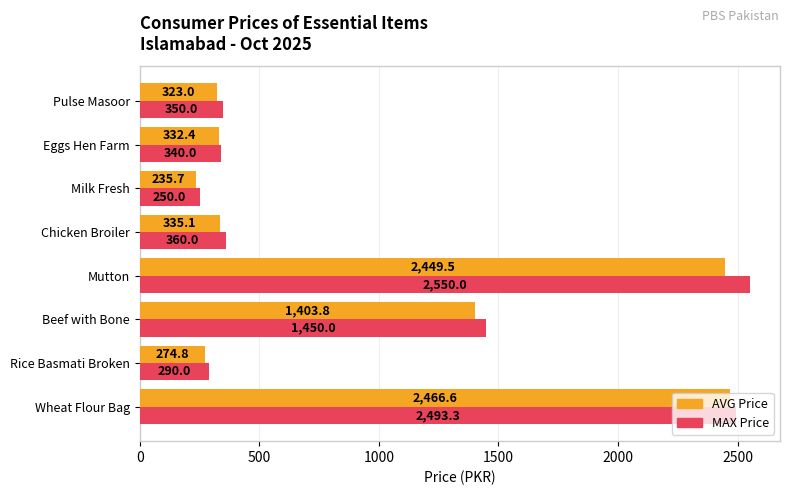

What is the difference between the highest and lowest values at Rice Basmati Broken?

15.2